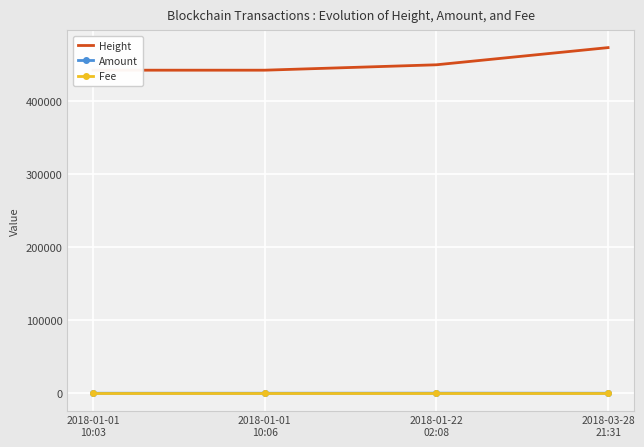

True or false: Height has more than 2 interior local peaks.

False